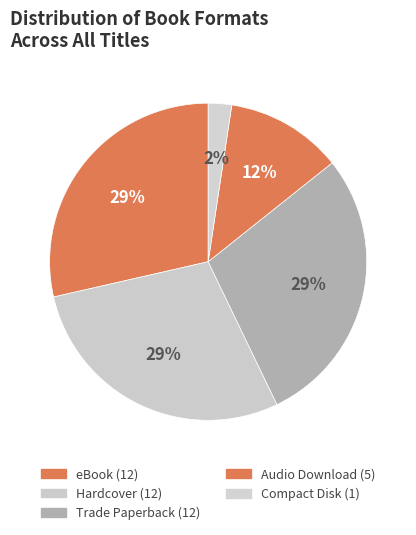

To the nearest percent, what is the average slice percentage?

20%